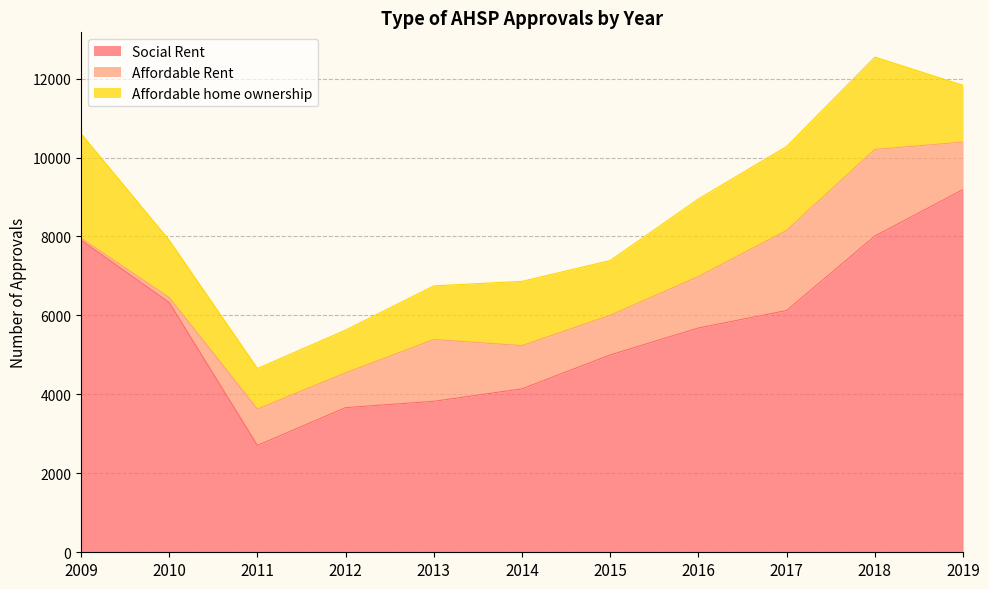

What is the sum of all Affordable Rent values?

12368